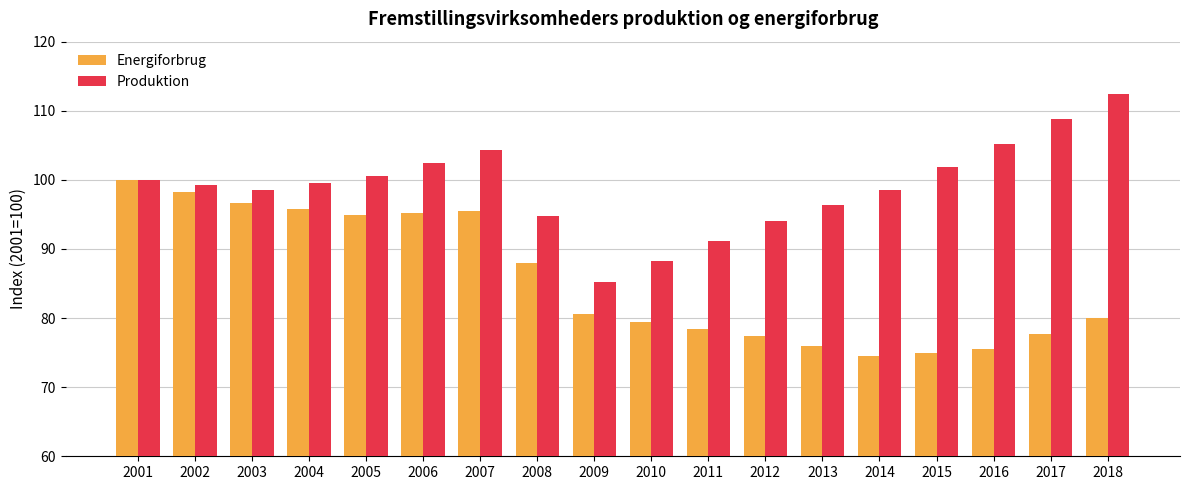

Which series has the largest total across all categories?

Produktion